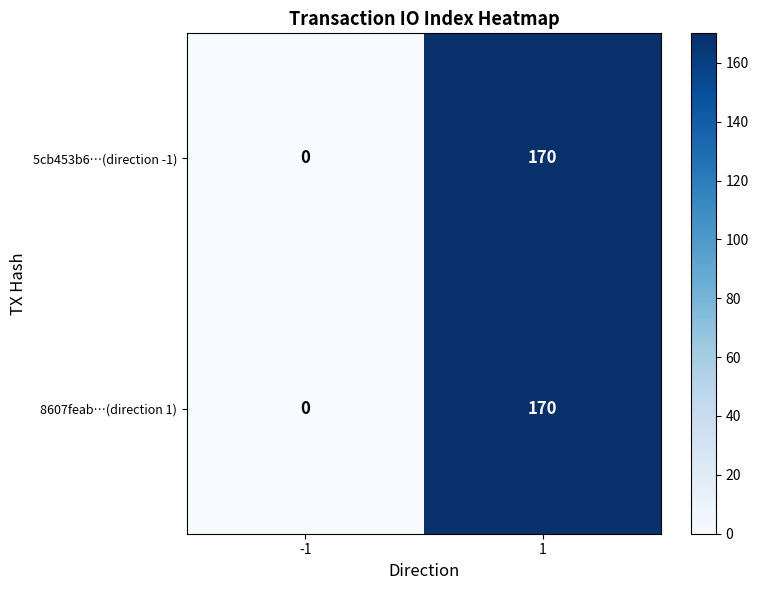

What is the greatest value displayed?

170